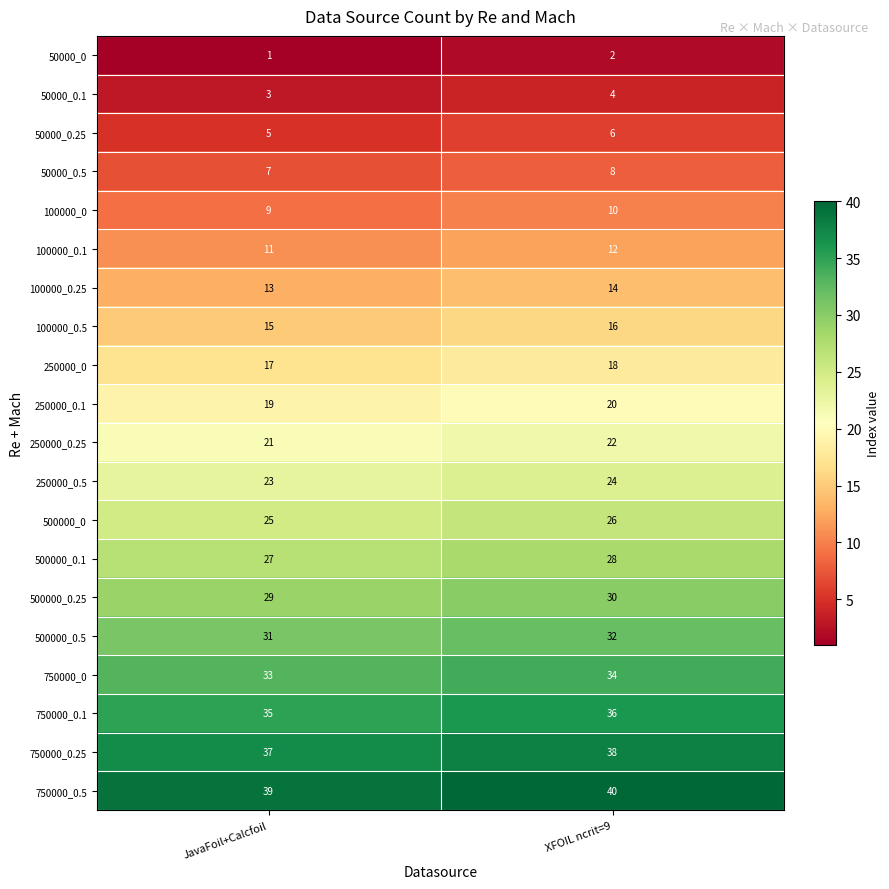

The value of 750000_0.1 at JavaFoil+Calcfoil is 62. True or false?

False